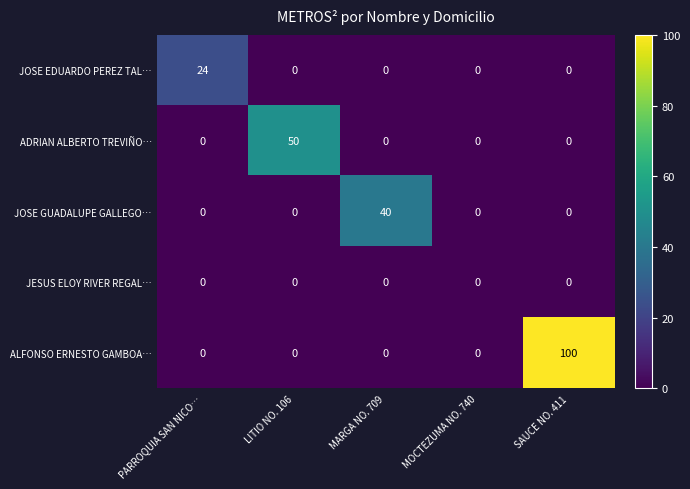

Reading left to right, transcribe all the data shown in this chart.

JOSE EDUARDO PEREZ TAL…: PARROQUIA SAN NICO…=24	LITIO NO. 106=0	MARGA NO. 709=0	MOCTEZUMA NO. 740=0	SAUCE NO. 411=0
ADRIAN ALBERTO TREVIÑO…: PARROQUIA SAN NICO…=0	LITIO NO. 106=50	MARGA NO. 709=0	MOCTEZUMA NO. 740=0	SAUCE NO. 411=0
JOSE GUADALUPE GALLEGO…: PARROQUIA SAN NICO…=0	LITIO NO. 106=0	MARGA NO. 709=40	MOCTEZUMA NO. 740=0	SAUCE NO. 411=0
JESUS ELOY RIVER REGAL…: PARROQUIA SAN NICO…=0	LITIO NO. 106=0	MARGA NO. 709=0	MOCTEZUMA NO. 740=0	SAUCE NO. 411=0
ALFONSO ERNESTO GAMBOA…: PARROQUIA SAN NICO…=0	LITIO NO. 106=0	MARGA NO. 709=0	MOCTEZUMA NO. 740=0	SAUCE NO. 411=100